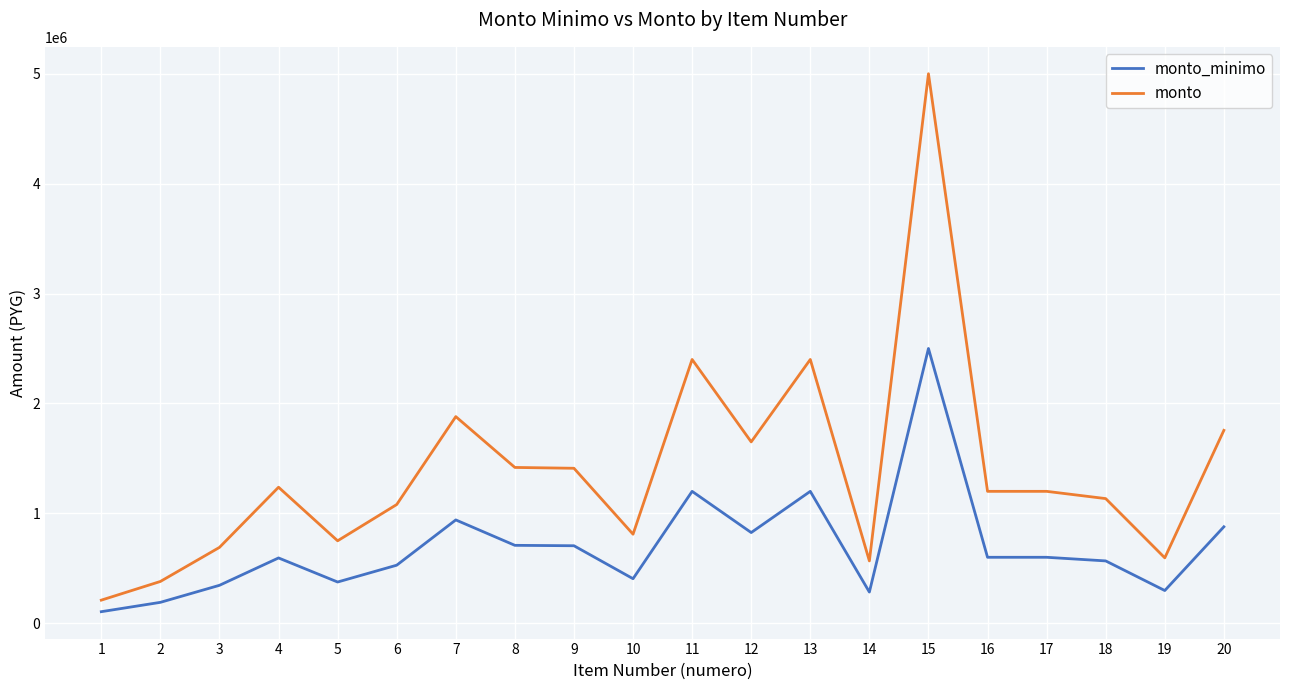

True or false: monto has more than 1 points higher than both neighbors.

True